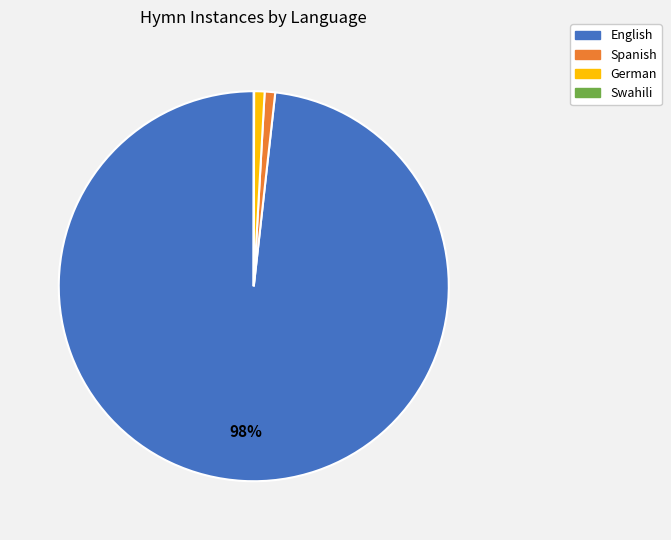

Is it true that English is 98% of the pie?

True